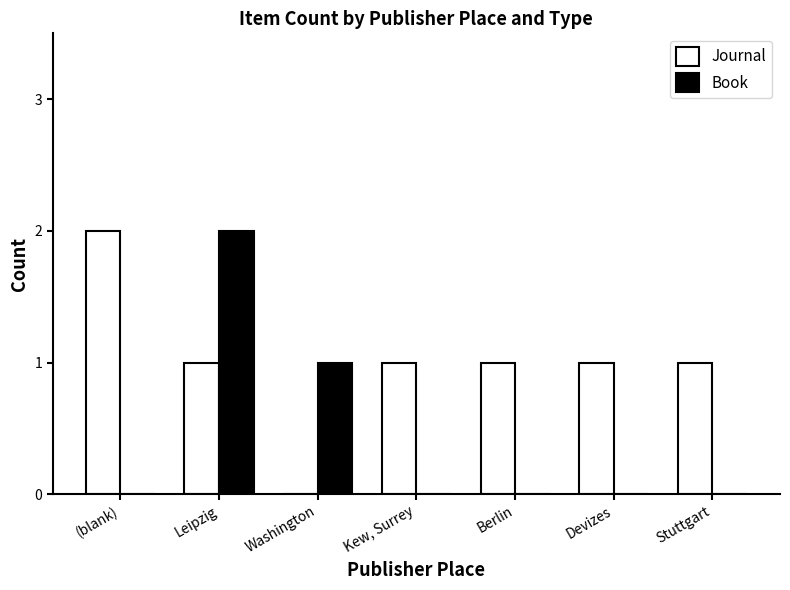

The value of Journal at Leipzig is 0. True or false?

False